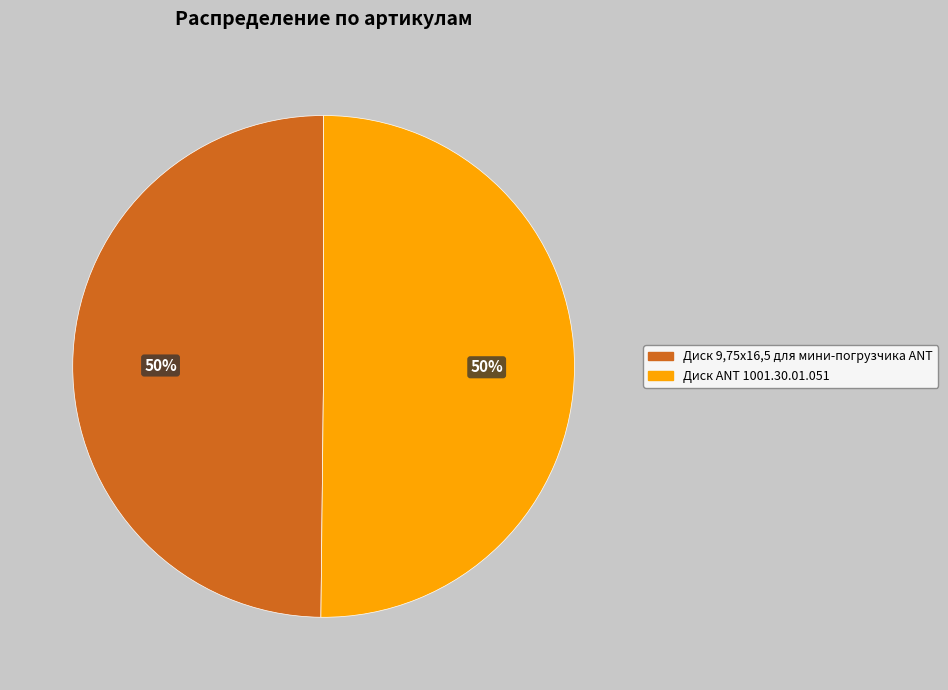

True or false: Диск ANT 1001.30.01.051 accounts for 36% of the total.

False